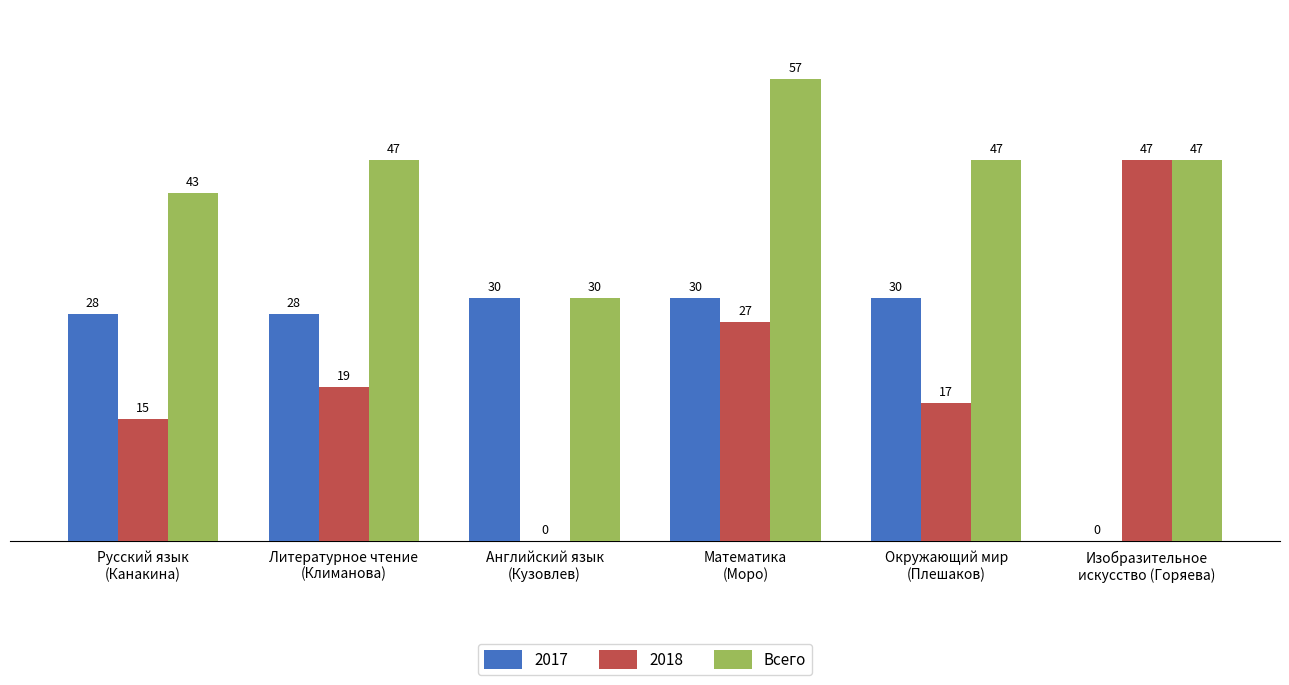

What is the maximum value shown in the chart?

57